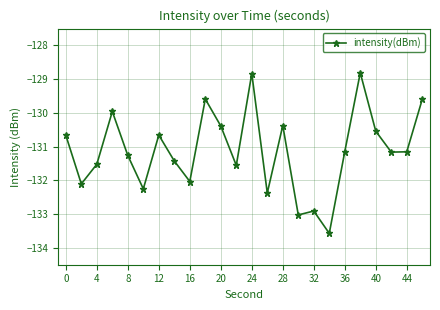

True or false: the data has more than 0 interior local peaks.

True